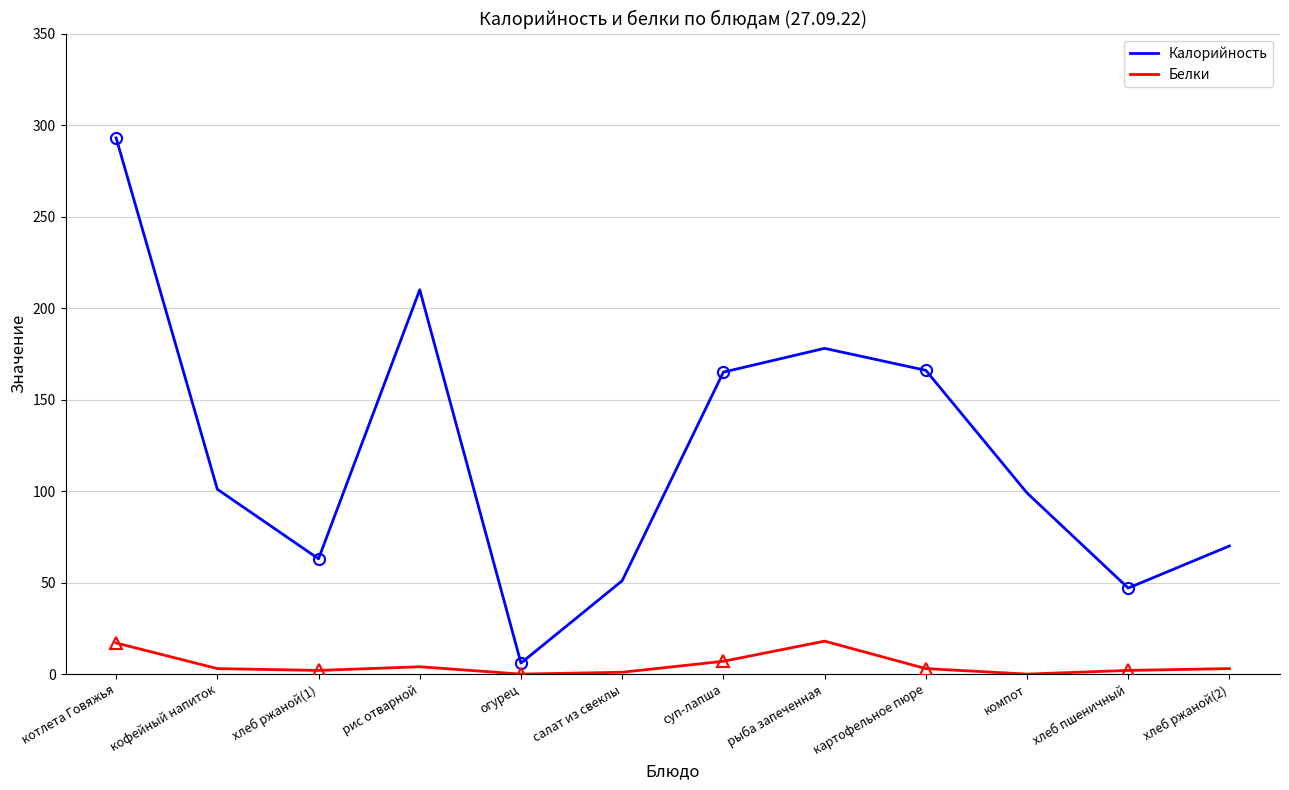

Reading left to right, list all the values displayed in this chart.

Калорийность: котлета Говяжья=293	кофейный напиток=101	хлеб ржаной(1)=63	рис отварной=210	огурец=6	салат из свеклы=51	суп-лапша=165	рыба запеченная=178	картофельное пюре=166	компот=99	хлеб пшеничный=47	хлеб ржаной(2)=70
Белки: котлета Говяжья=17	кофейный напиток=3	хлеб ржаной(1)=2	рис отварной=4	огурец=0	салат из свеклы=1	суп-лапша=7	рыба запеченная=18	картофельное пюре=3	компот=0	хлеб пшеничный=2	хлеб ржаной(2)=3